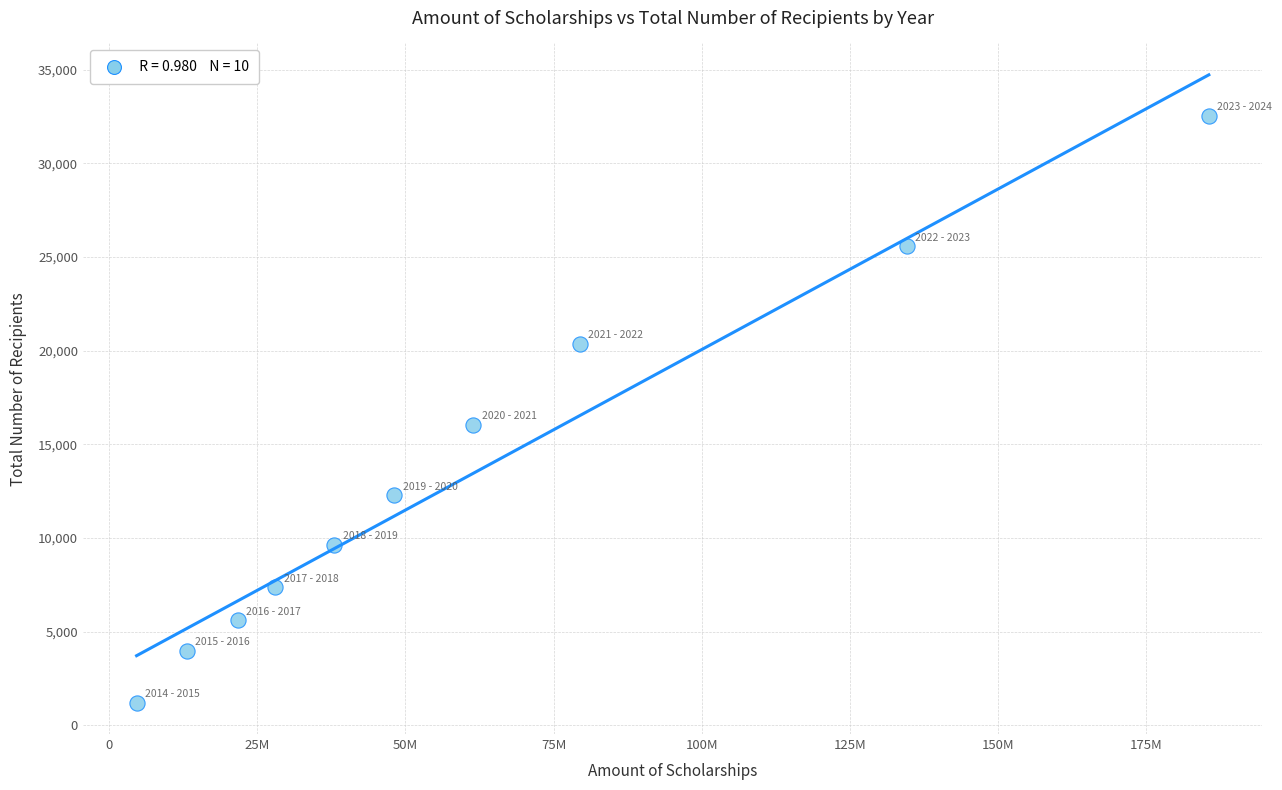

What Y value in the scatter plot is closest to 16882?

16042